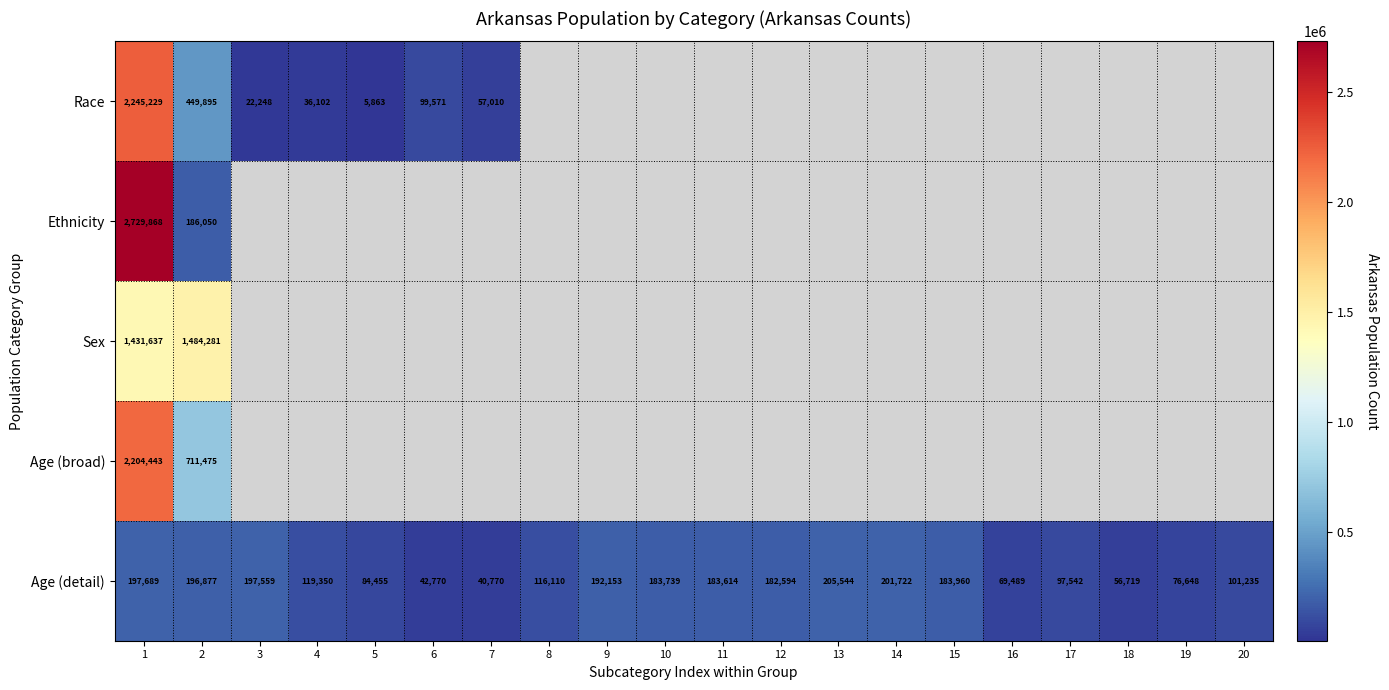

The value of Race at 2 is 234232. True or false?

False